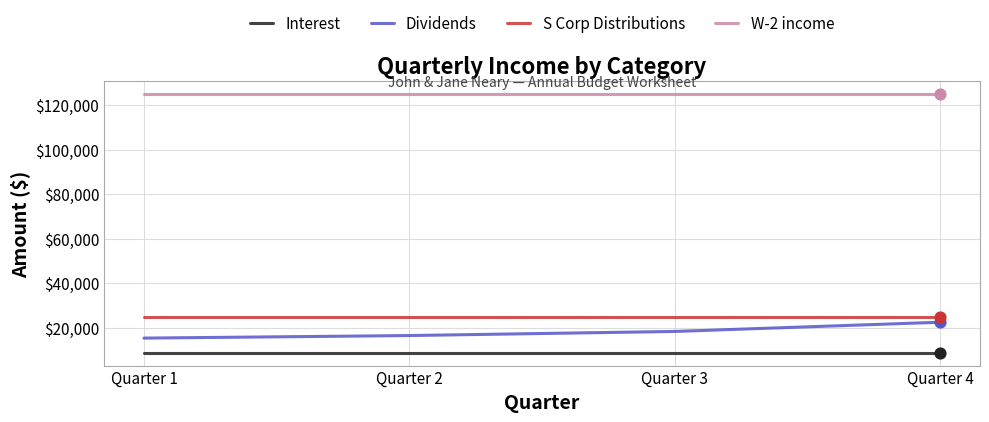

At how many categories does at least one series exceed 71860?

4